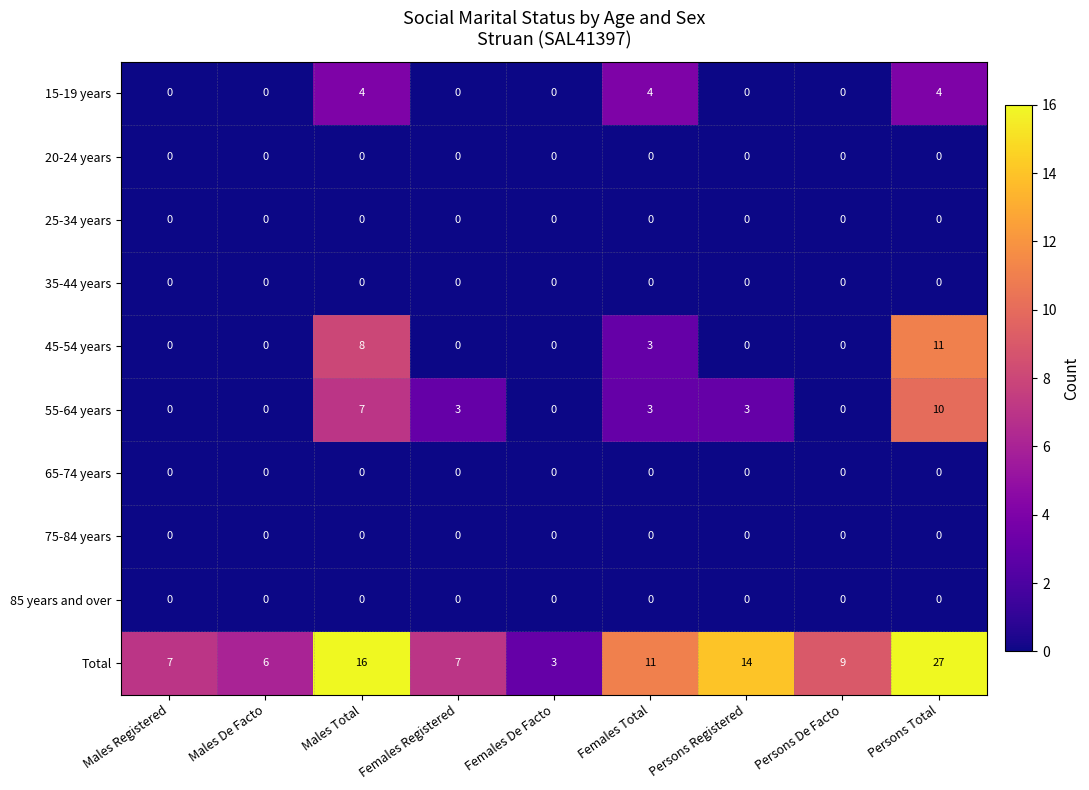

True or false: 65-74 years has a value of 0 at Persons Total.

True